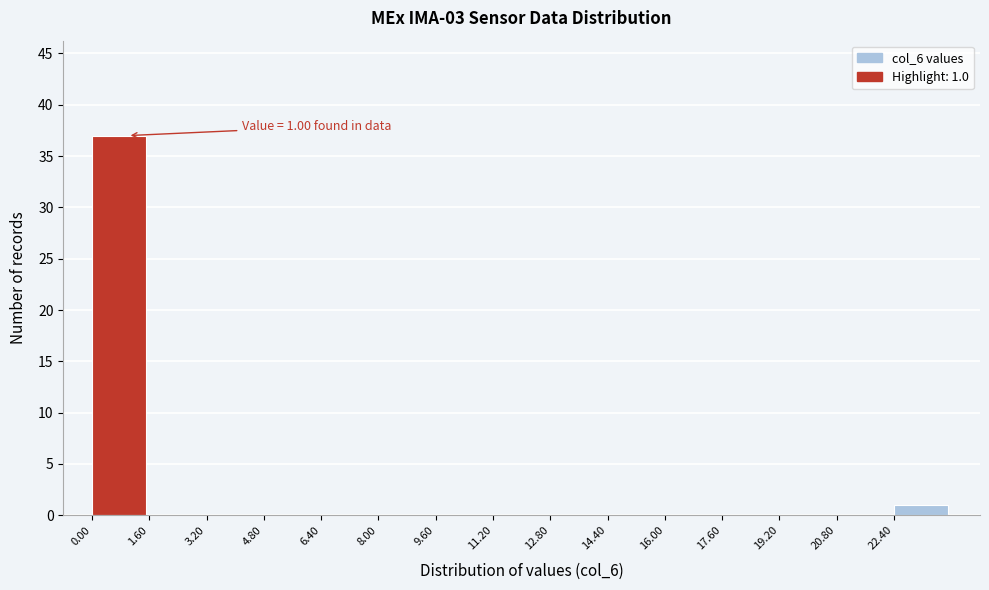

Over which range of the x-axis is the bar tallest?

0.0 to 1.6